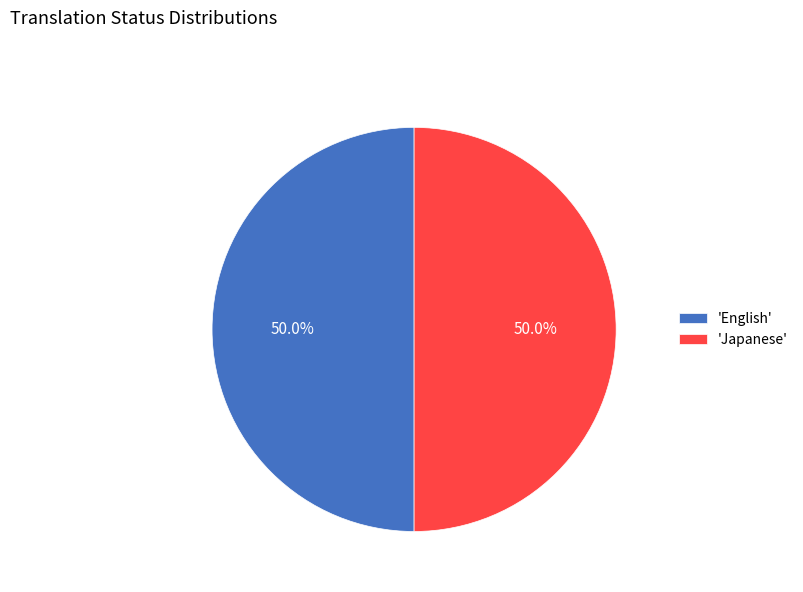

How many segments does this pie chart have?

2